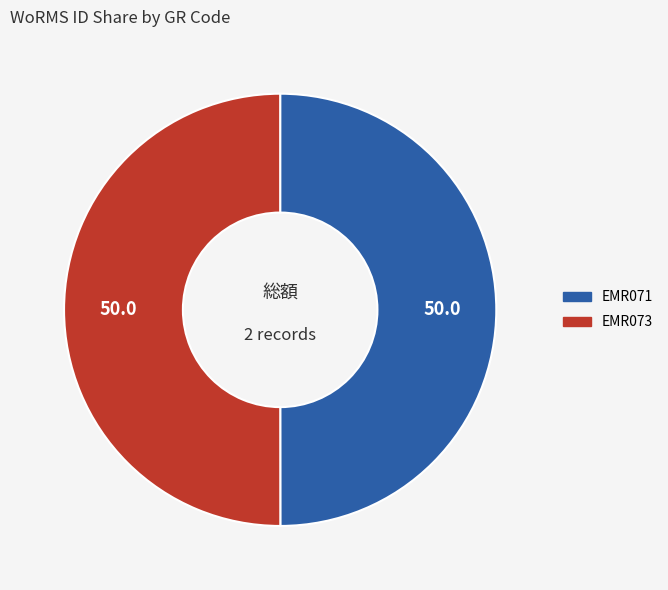

Approximately how many times larger is the value at EMR071 compared to EMR073?

1.0